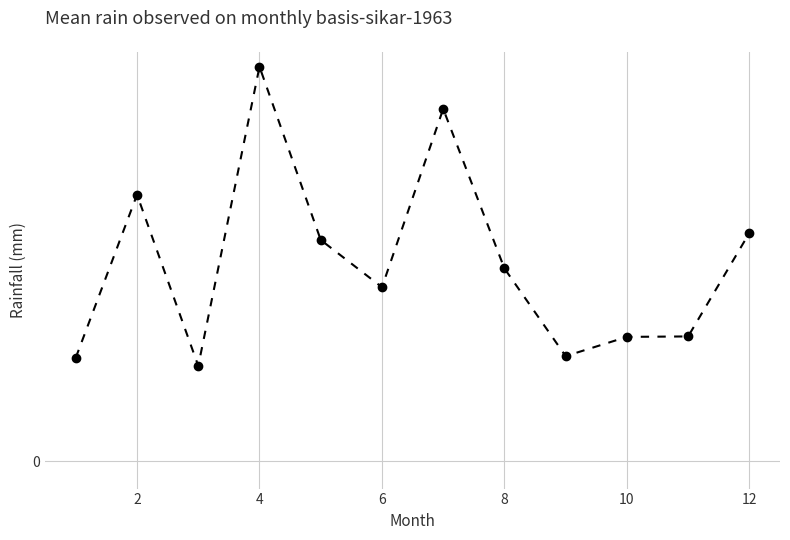

Is this an area chart (filled region under the line)?

No